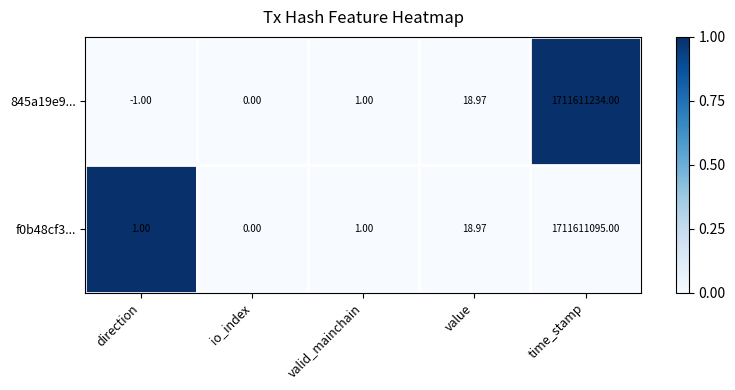

How many values in f0b48cf3... are above zero?

4